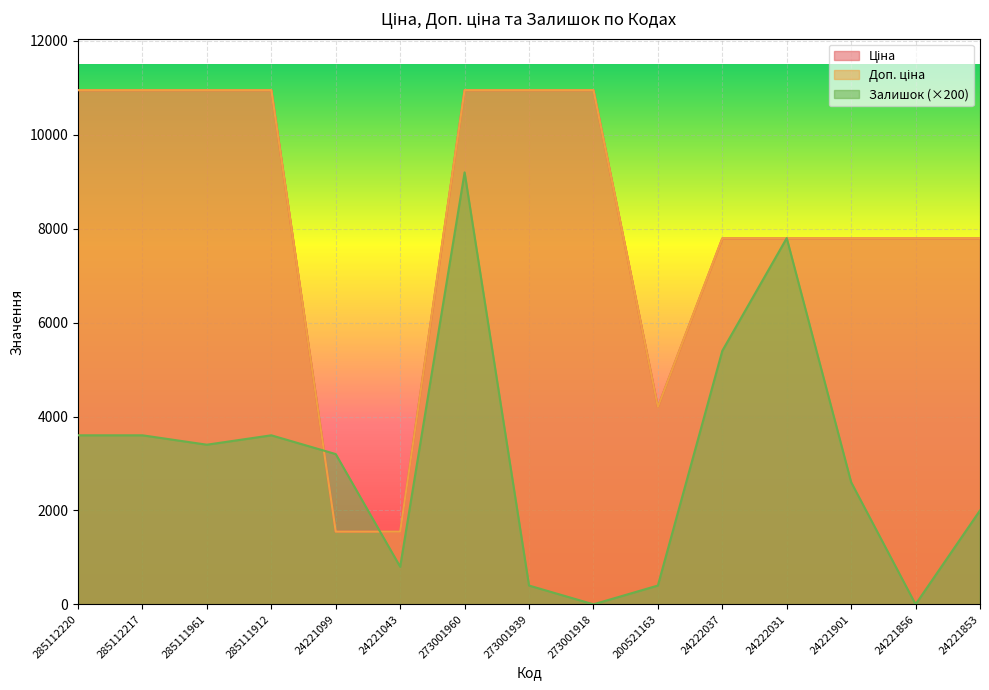

List the labels in order of Доп. ціна value, largest first.

285112220, 285112217, 285111961, 285111912, 273001960, 273001939, 273001918, 24222037, 24222031, 24221901, 24221856, 24221853, 200521163, 24221099, 24221043